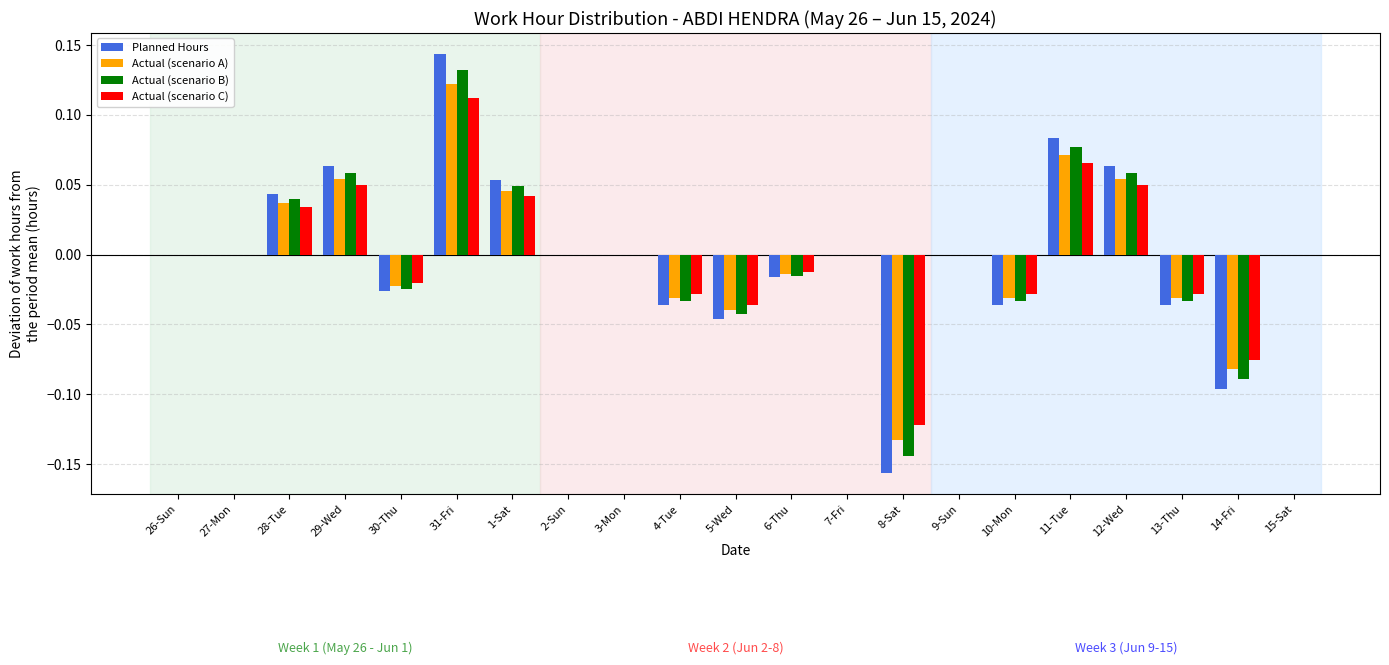

True or false: Actual (scenario C) has a value of -0.0 at 13-Thu.

True